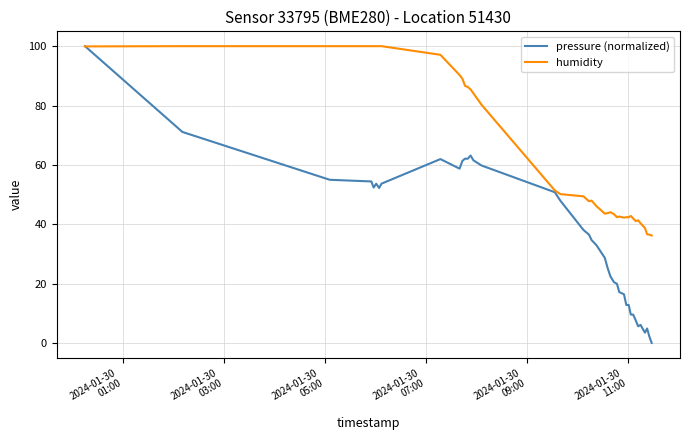

Which series has the largest total across all categories?

humidity